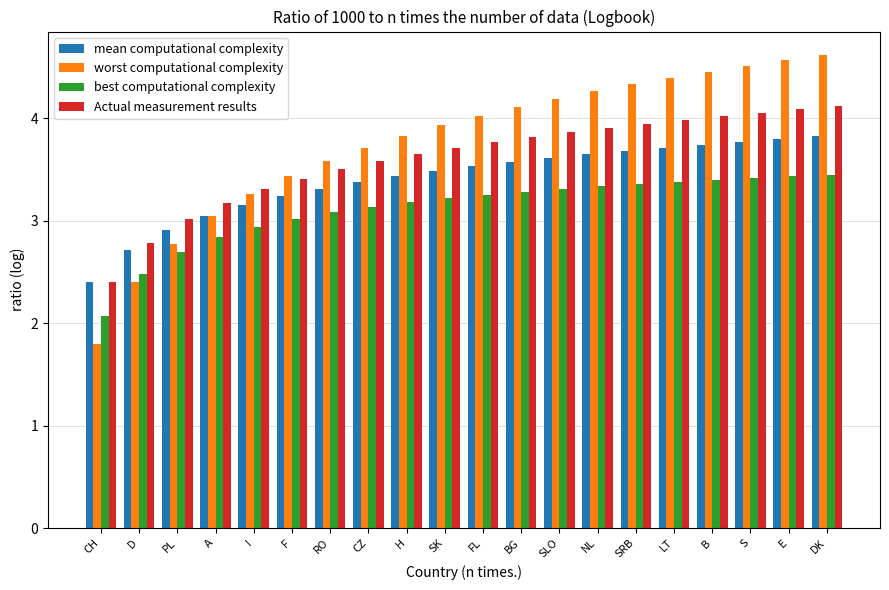

What is the approximate value of Actual measurement results at I?

3.3